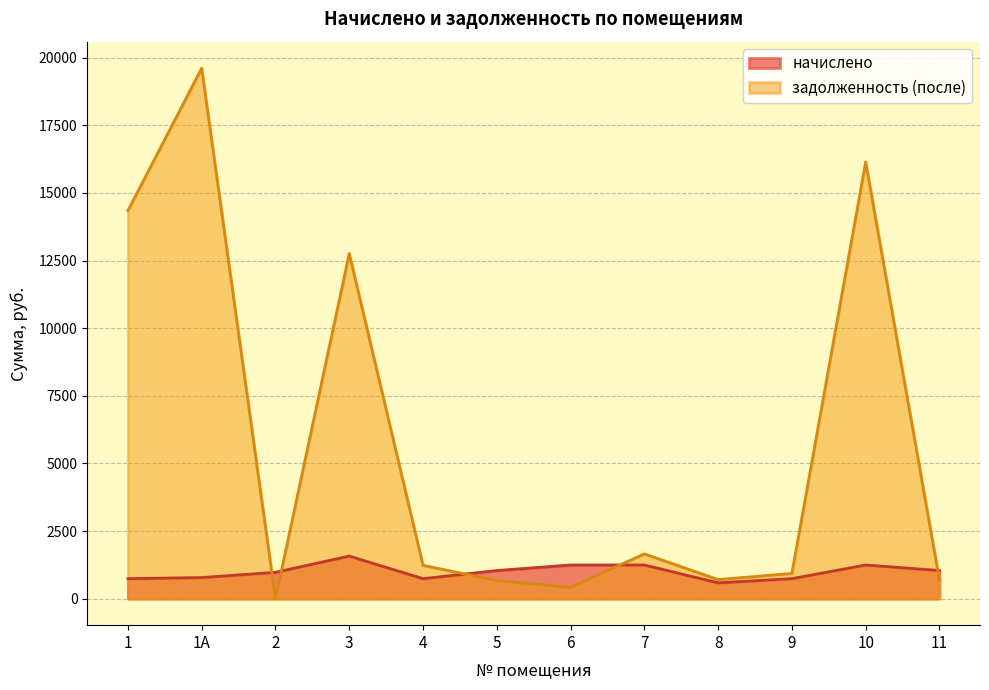

What position from the left is 8?

9